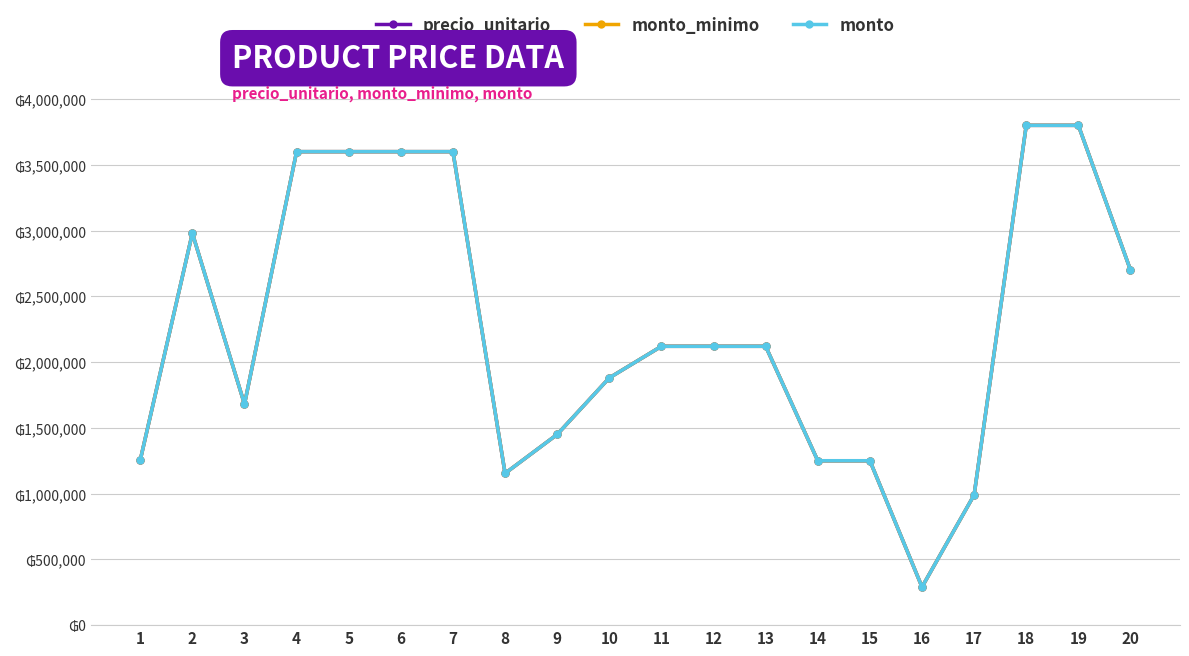

Reading right to left, list all the values displayed in this chart.

precio_unitario: 2700000	3800000	3800000	990000	290000	1250000	1250000	2120000	2120000	2120000	1880000	1450000	1154000	3600000	3600000	3600000	3600000	1680000	2980000	1254400
monto_minimo: 2700000	3800000	3800000	990000	290000	1250000	1250000	2120000	2120000	2120000	1880000	1450000	1154000	3600000	3600000	3600000	3600000	1680000	2980000	1254400
monto: 2700000	3800000	3800000	990000	290000	1250000	1250000	2120000	2120000	2120000	1880000	1450000	1154000	3600000	3600000	3600000	3600000	1680000	2980000	1254400